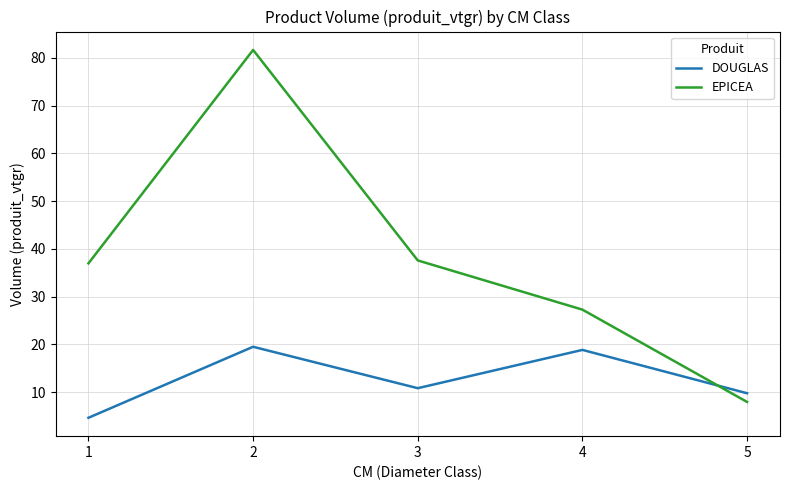

Where is the first local maximum for EPICEA?

2